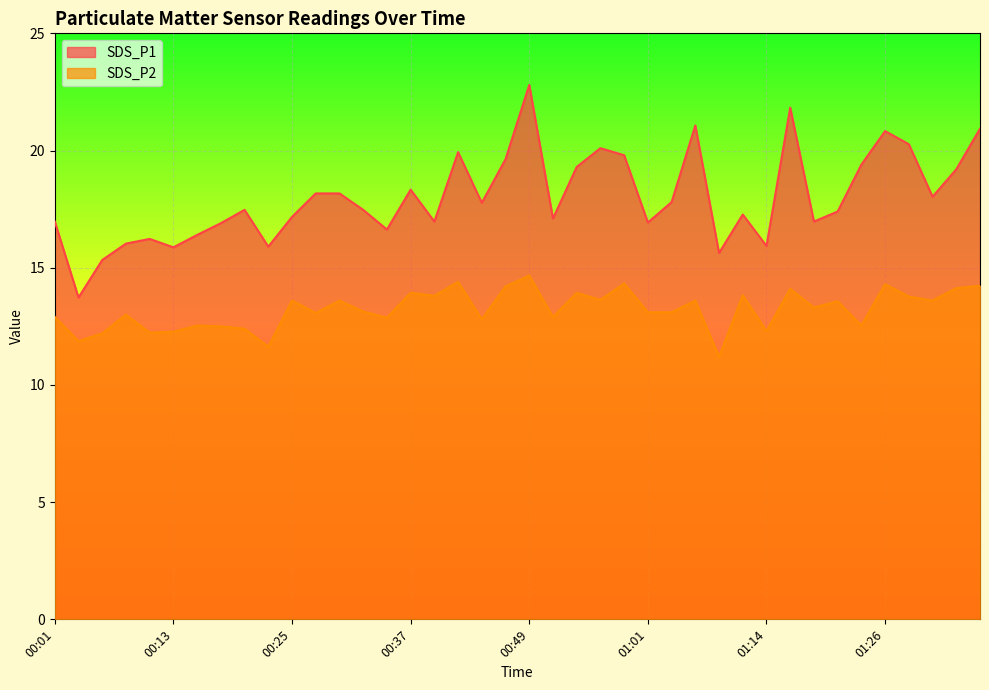

Is the value of SDS_P2 at 01:14 greater than the value of SDS_P1 at 01:11?

No